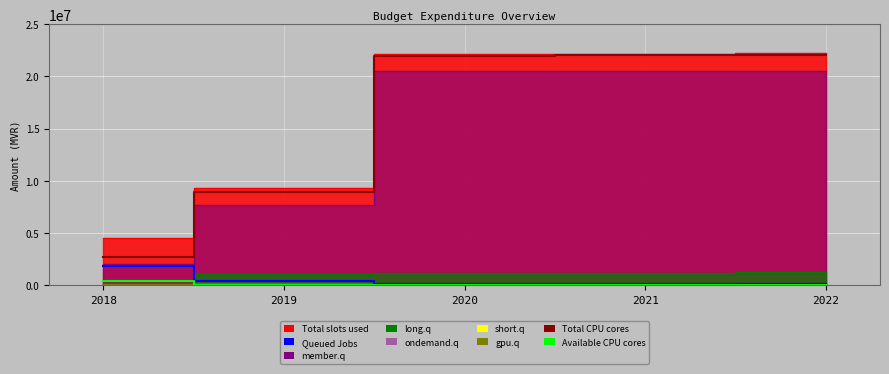

Is it true that Queued Jobs equals 143327 at 2021?

False